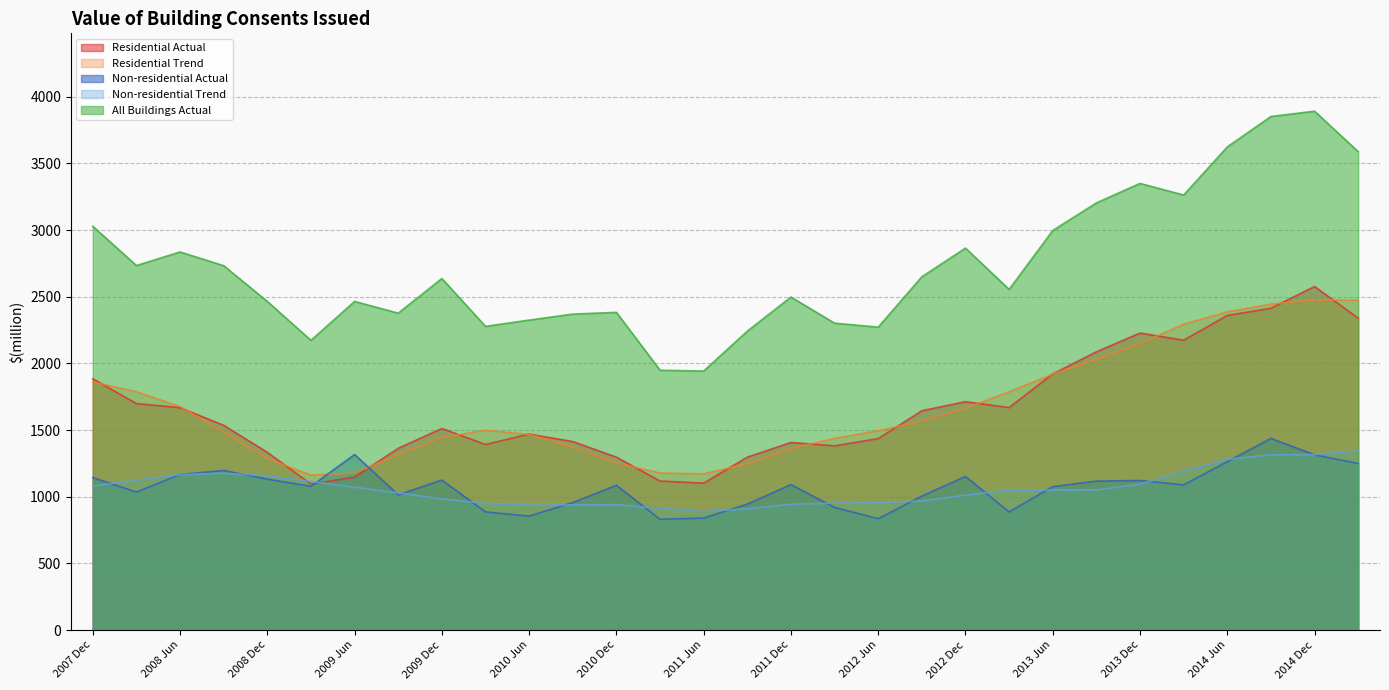

How many data points in Non-residential Actual are less than 1089?

15